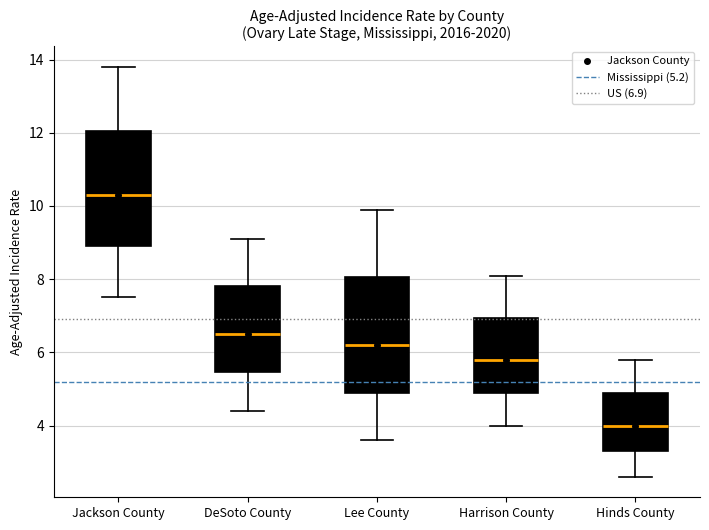

Which box's median line is the highest?

Jackson County